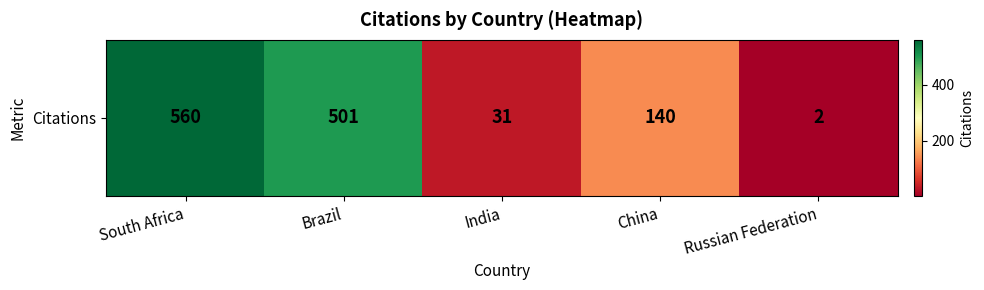

True or false: the data shows 211 at Brazil.

False